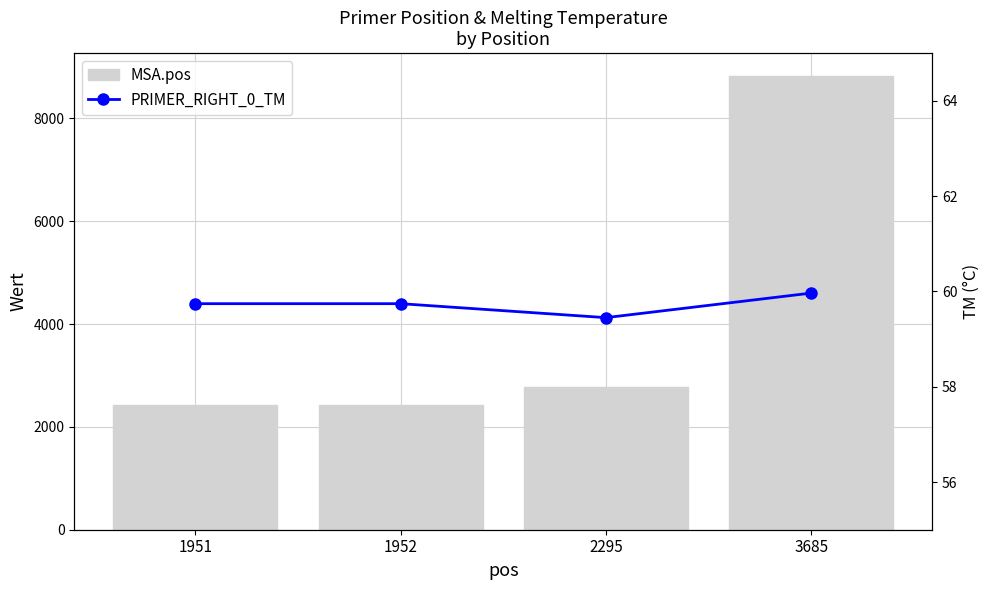

True or false: PRIMER_RIGHT_0_TM has a value of 60.0 at 3685.

True